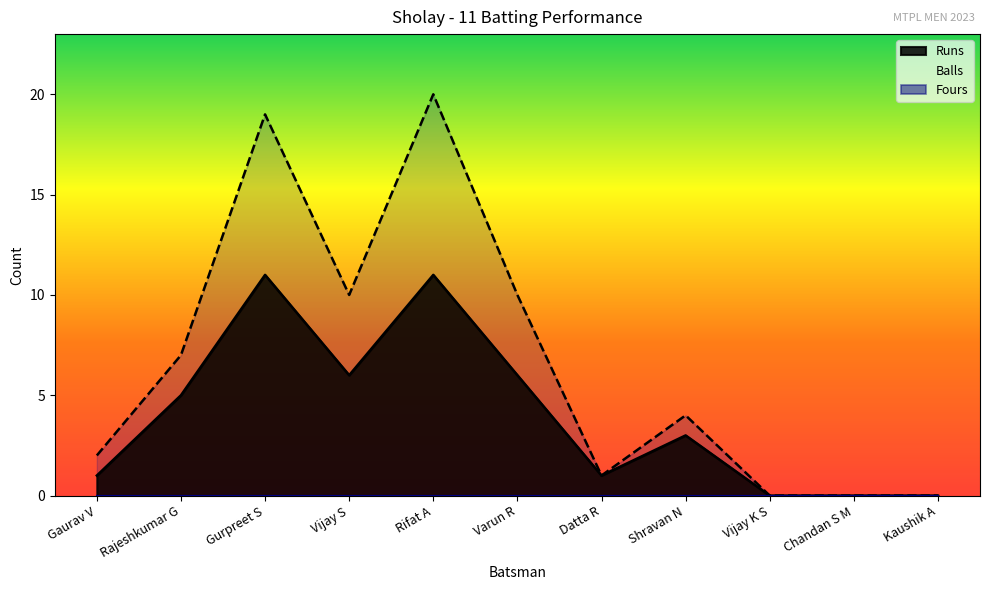

At which category does the chart reach its peak across all series?

Rifat A